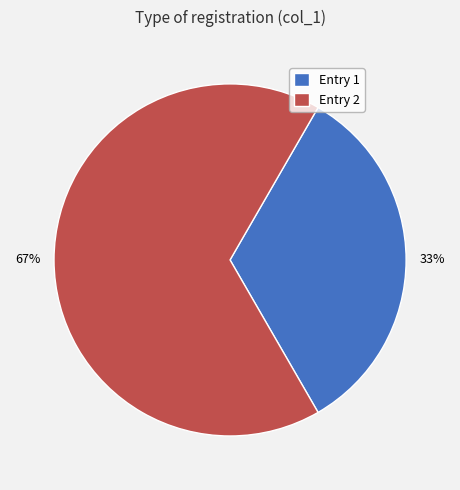

Rank the categories by value from lowest to highest.

Entry 1, Entry 2